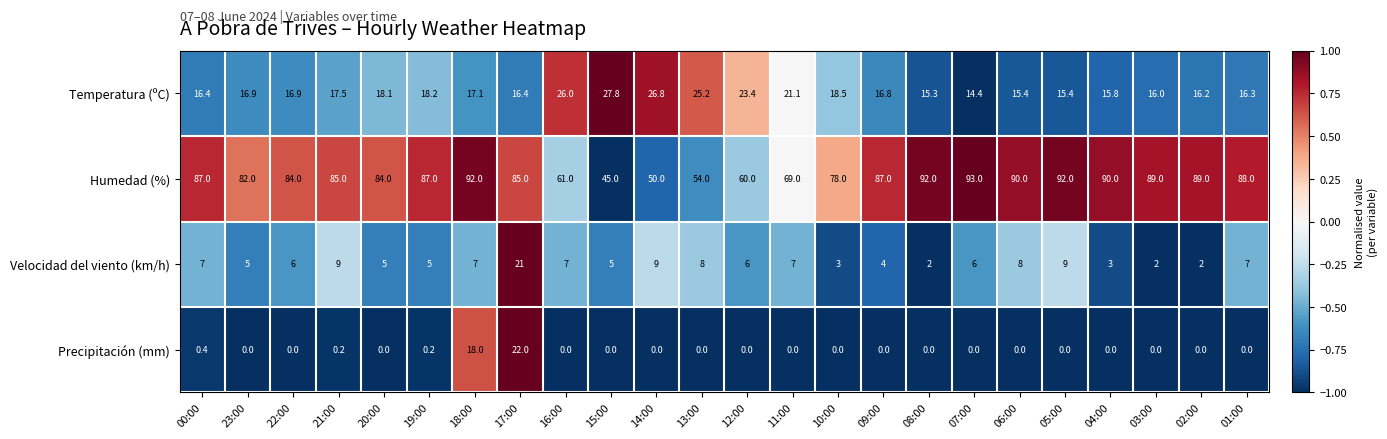

Which series has the widest spread of values?

Humedad (%)